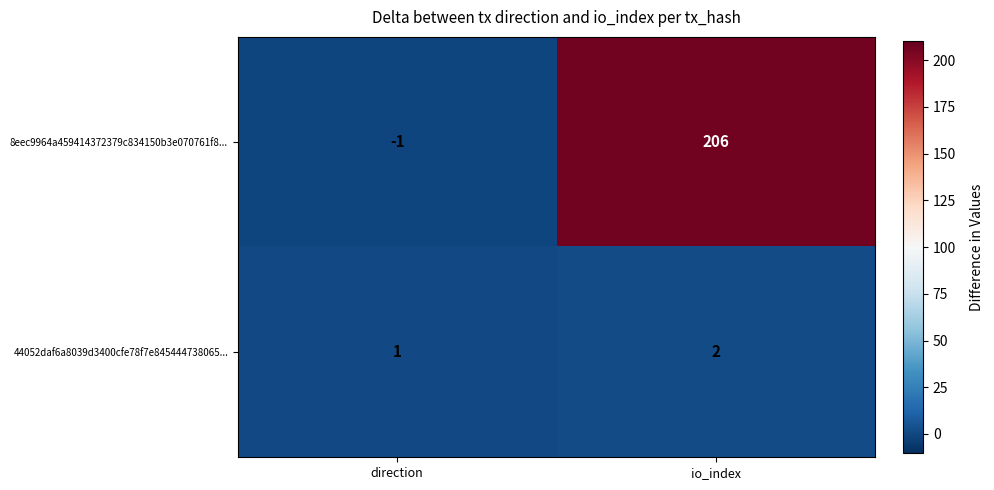

Which label corresponds to the smallest value in the chart?

direction